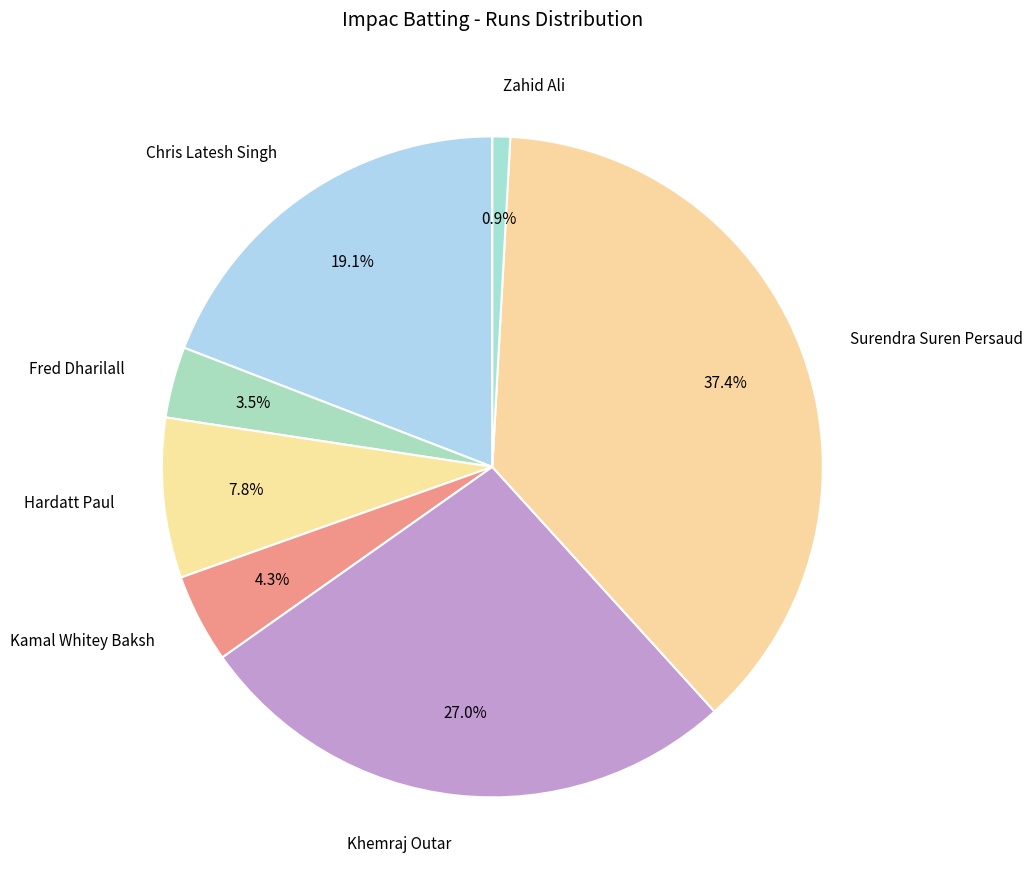

Between Zahid Ali and Hardatt Paul, which is larger?

Hardatt Paul